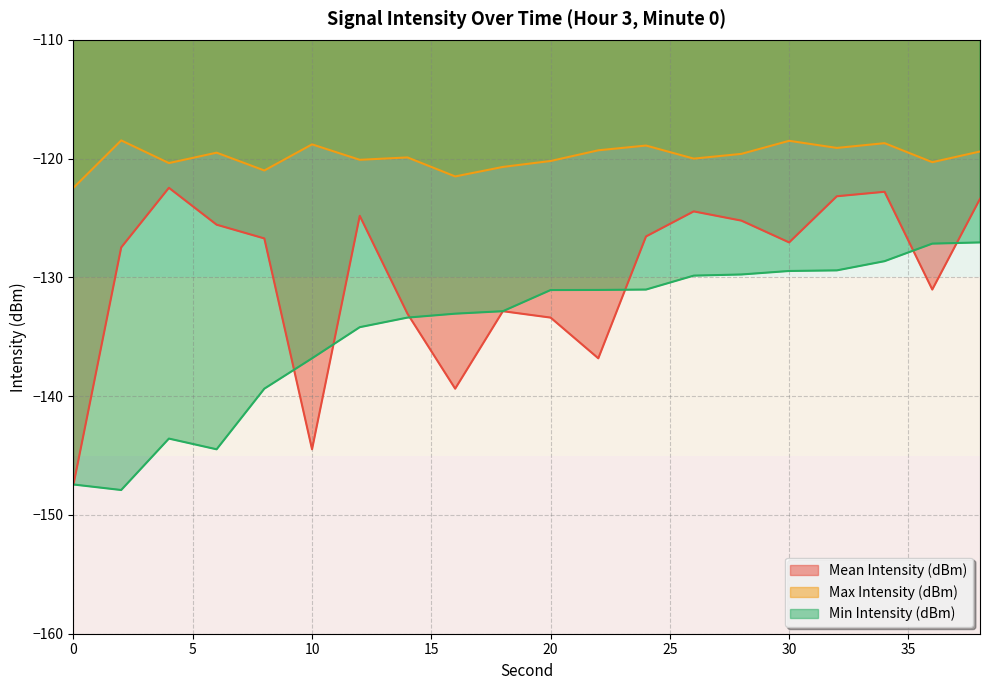

What is the value of the Mean Intensity (dBm) point at the 10th from the left?

-132.8